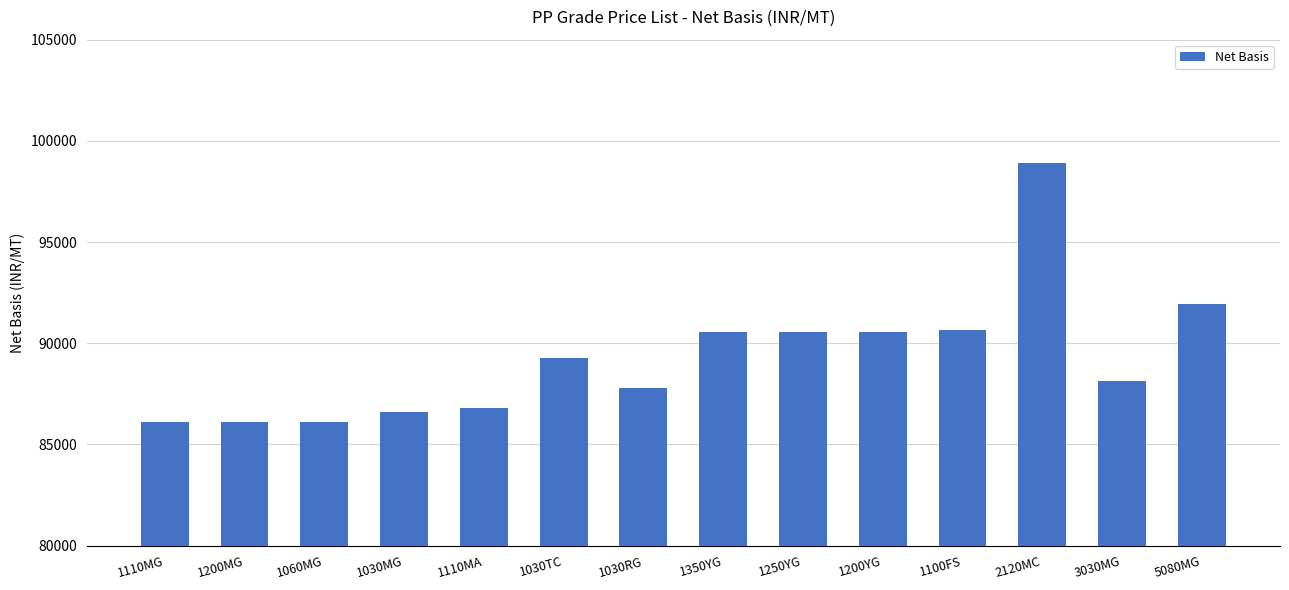

What is the label of the 7th bar from the left?

1030RG